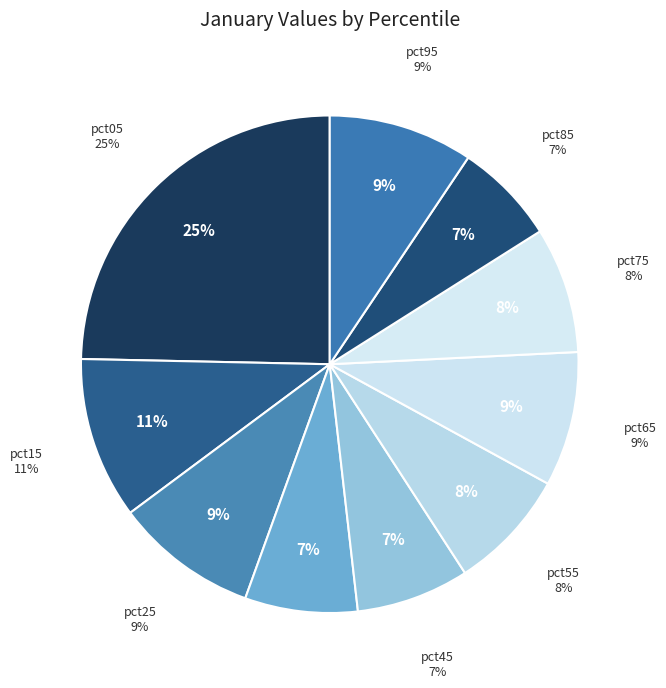

What is the smallest slice in the pie chart?

pct85